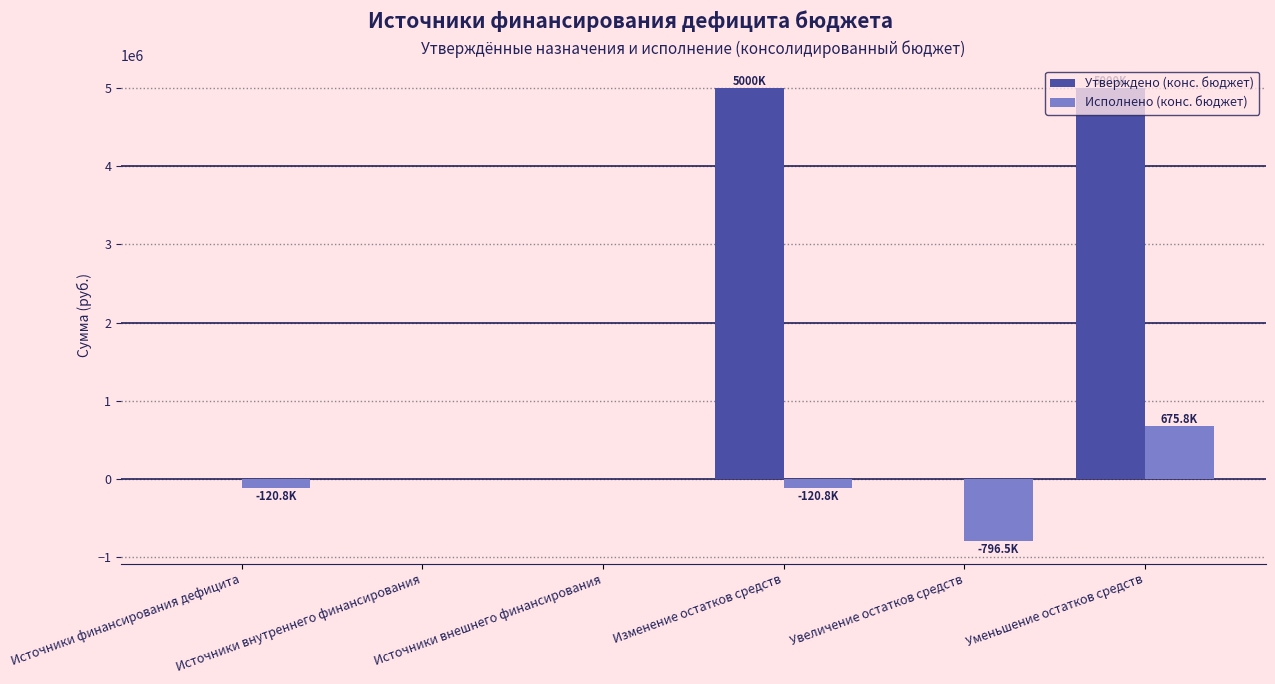

True or false: Исполнено (конс. бюджет) has a value of 675772.4 at Уменьшение остатков средств.

True